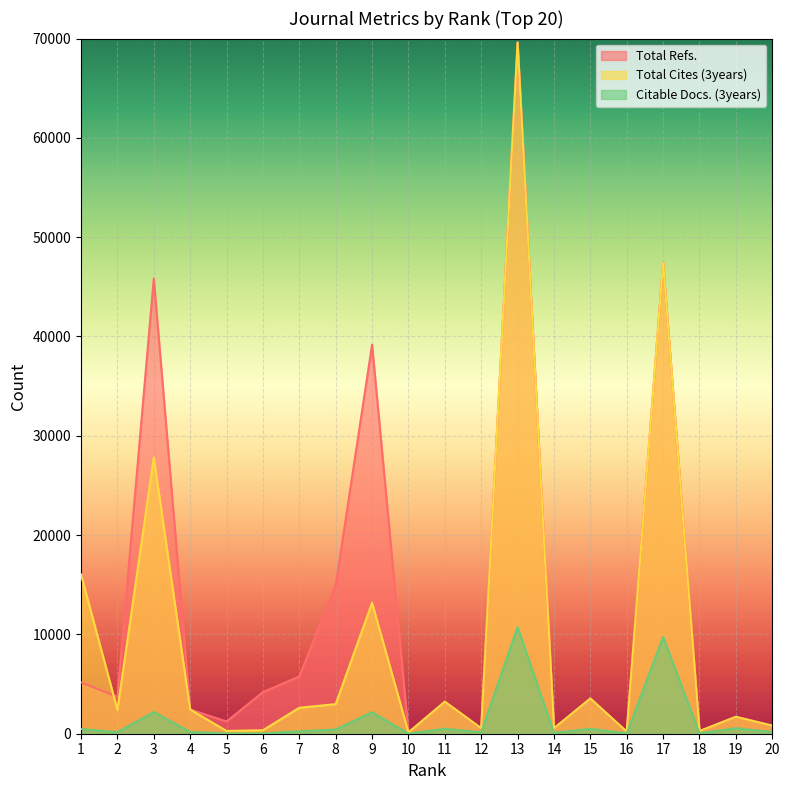

Which series has the largest total across all categories?

Total Refs.